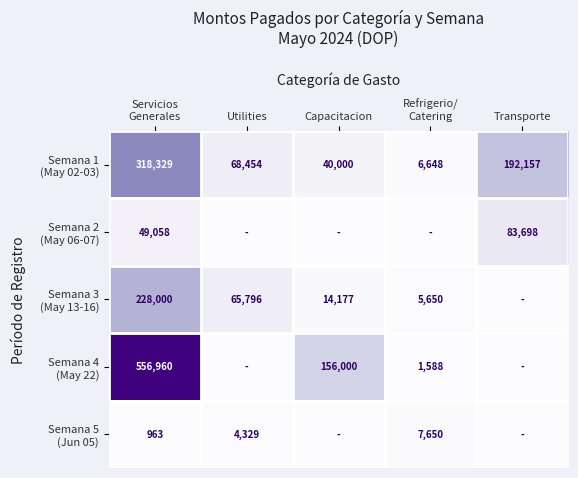

True or false: Semana 4 (May 22) has a value of 782463.7 at Servicios Generales.

False